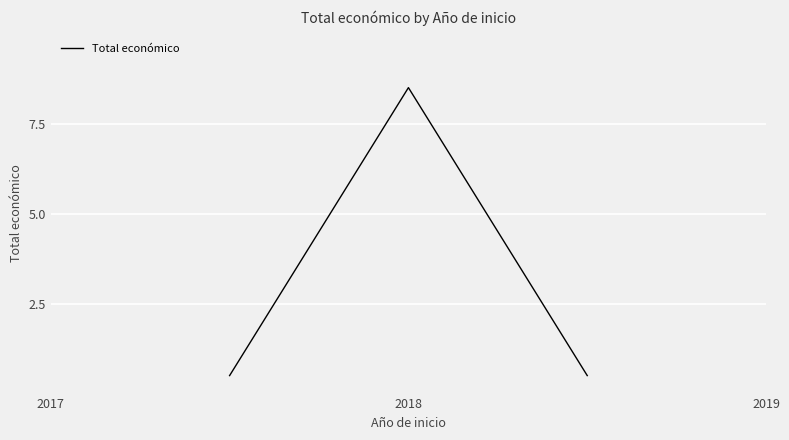

What is the sum of all values?

9.5